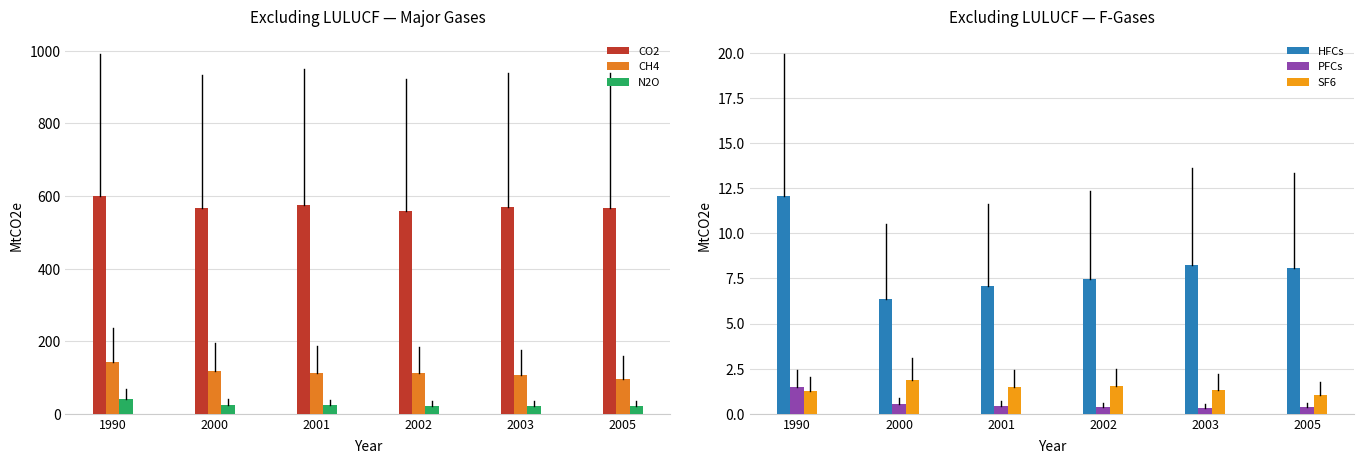

At how many categories does at least one series exceed 482?

6